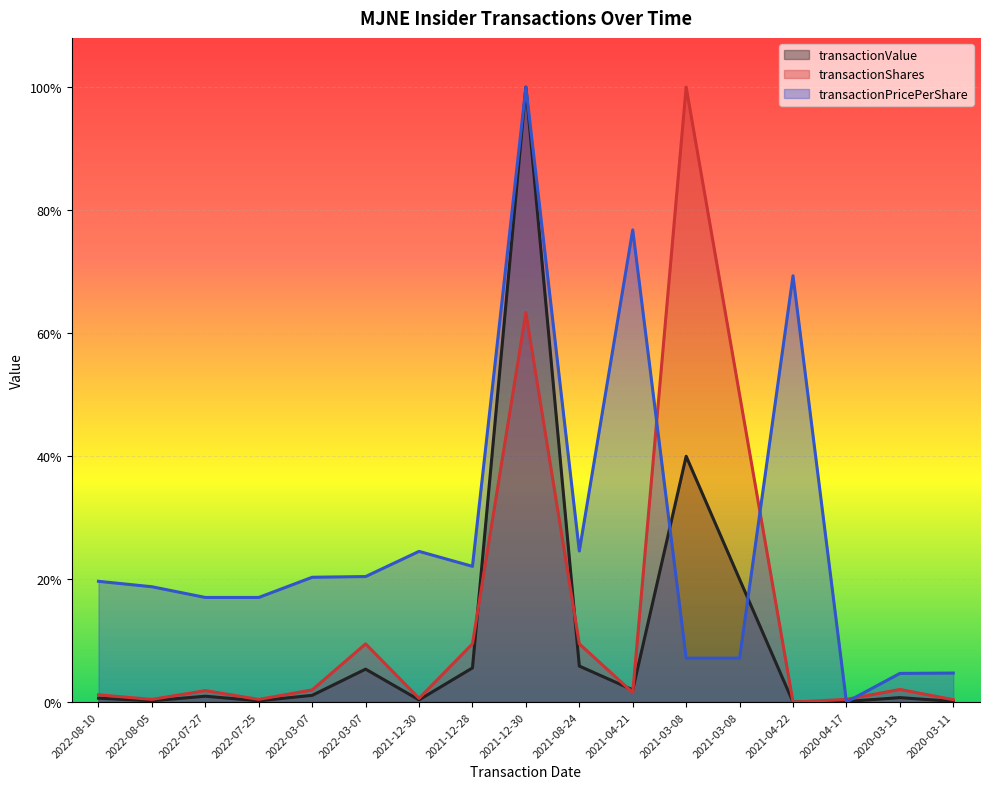

What are all the series names shown in the legend?

transactionValue, transactionShares, transactionPricePerShare